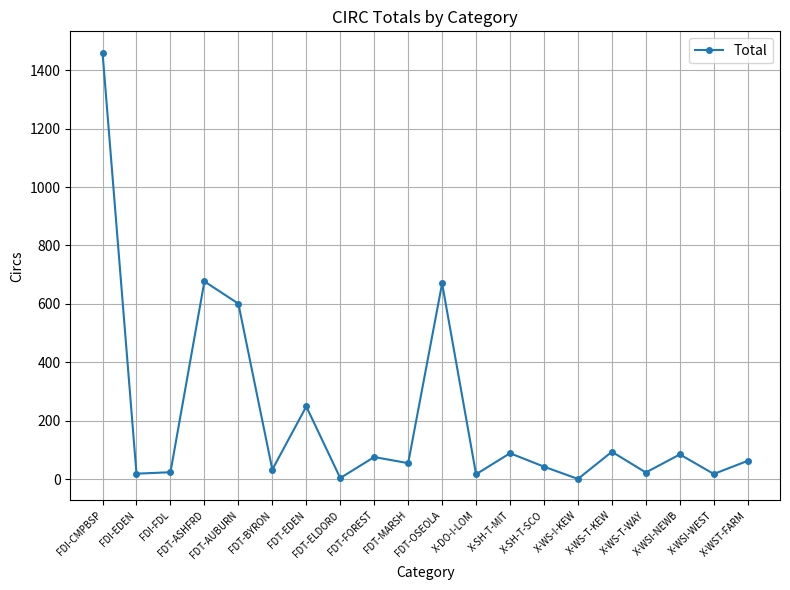

What is the label of the 7th point from the right?

X-SH-T-SCO